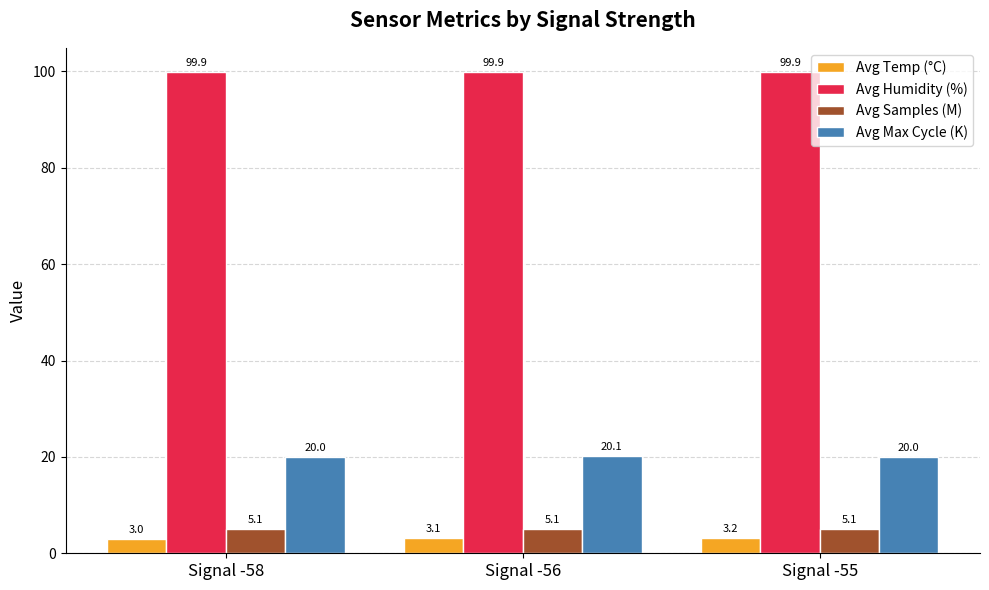

What are all the series names shown in the legend?

Avg Temp (°C), Avg Humidity (%), Avg Samples (M), Avg Max Cycle (K)